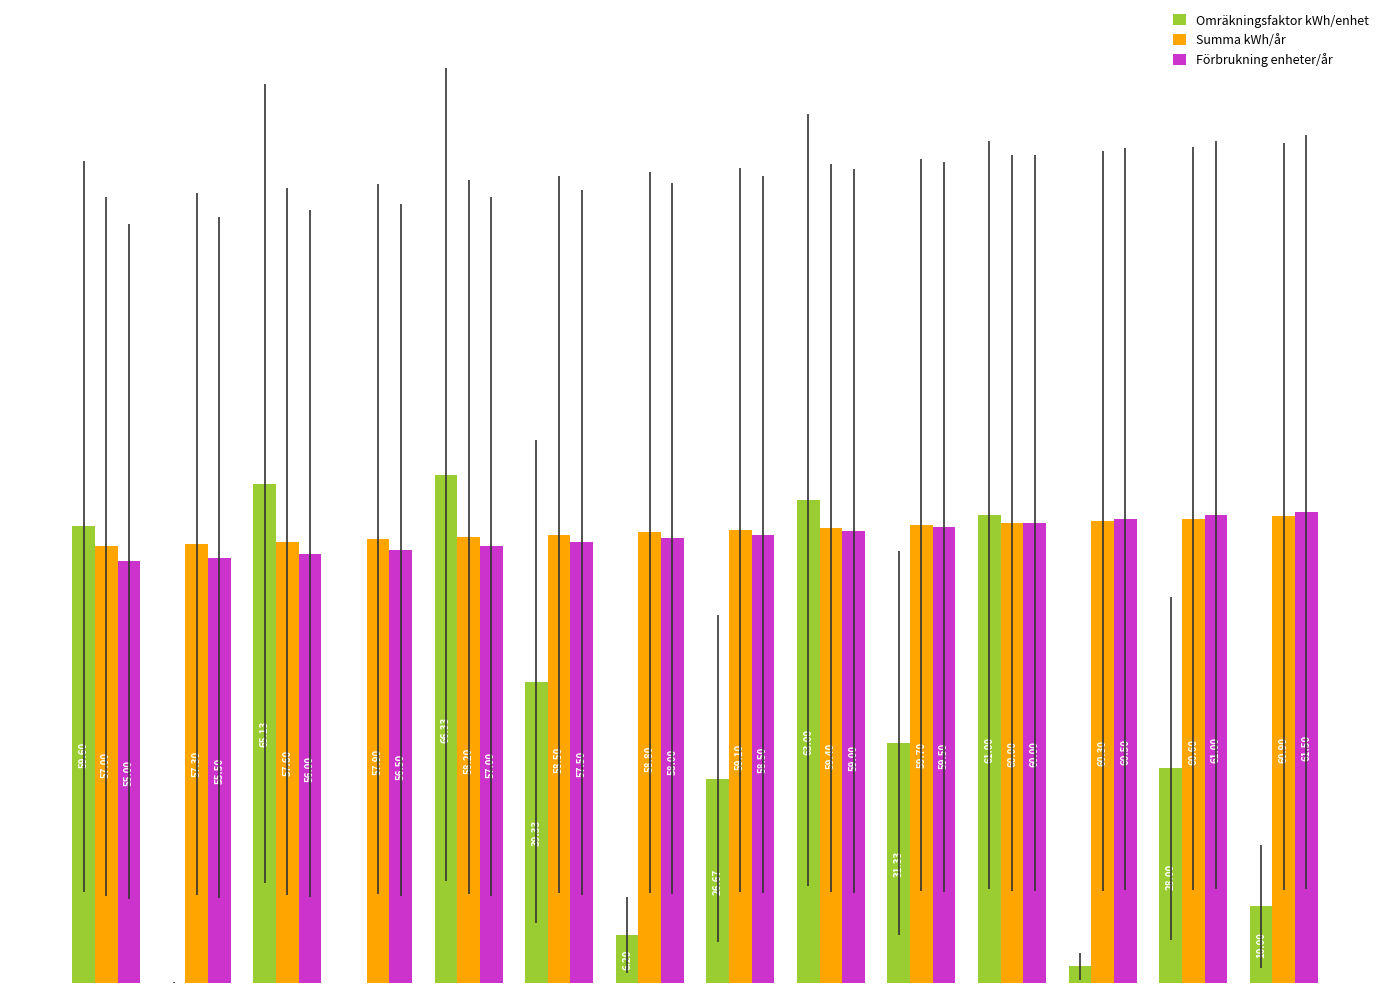

Which series has the largest total across all categories?

Summa kWh/år